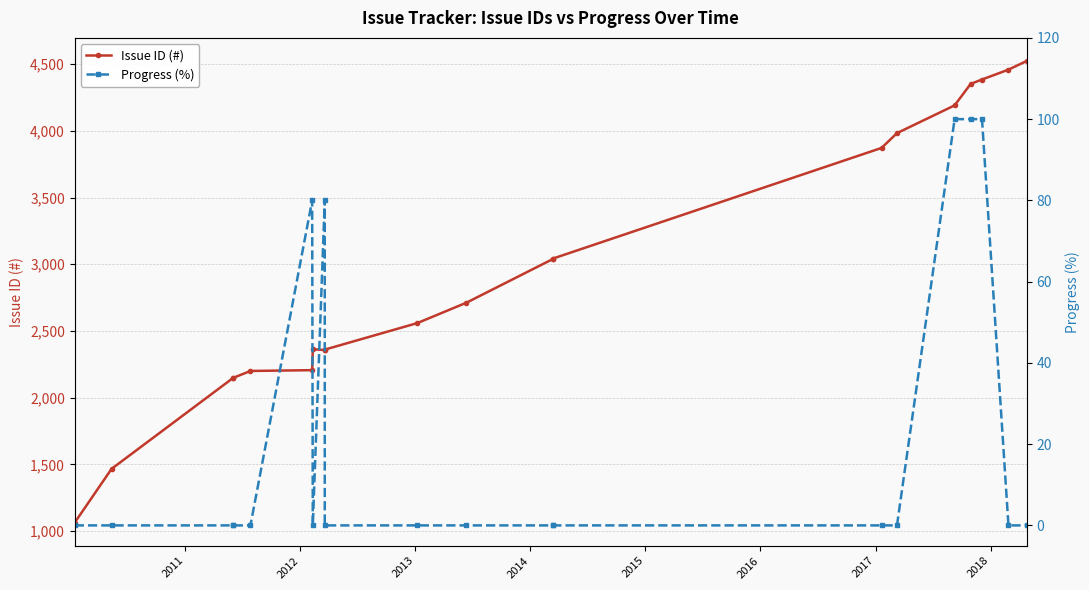

What is the value of the Issue ID (#) point at the 19th from the left?

4459